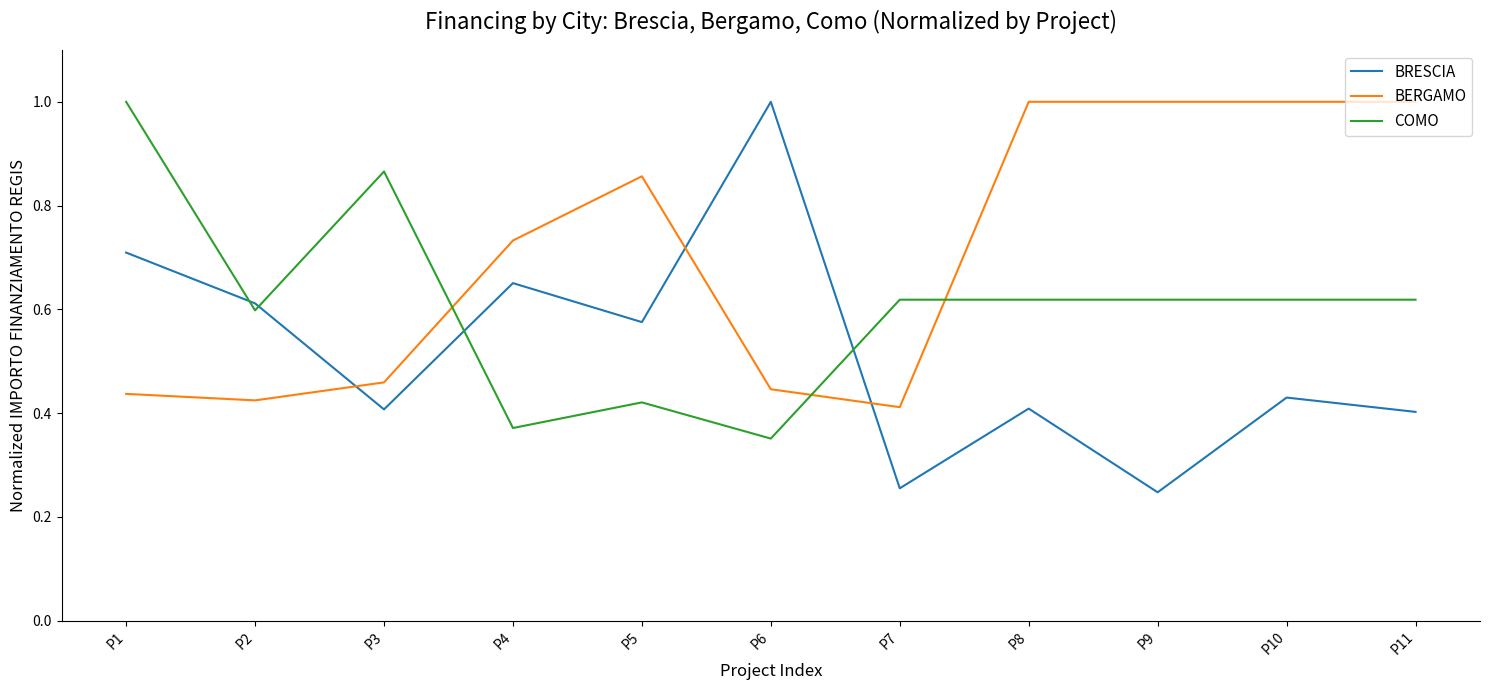

The value of COMO at P2 is 0.6. True or false?

True